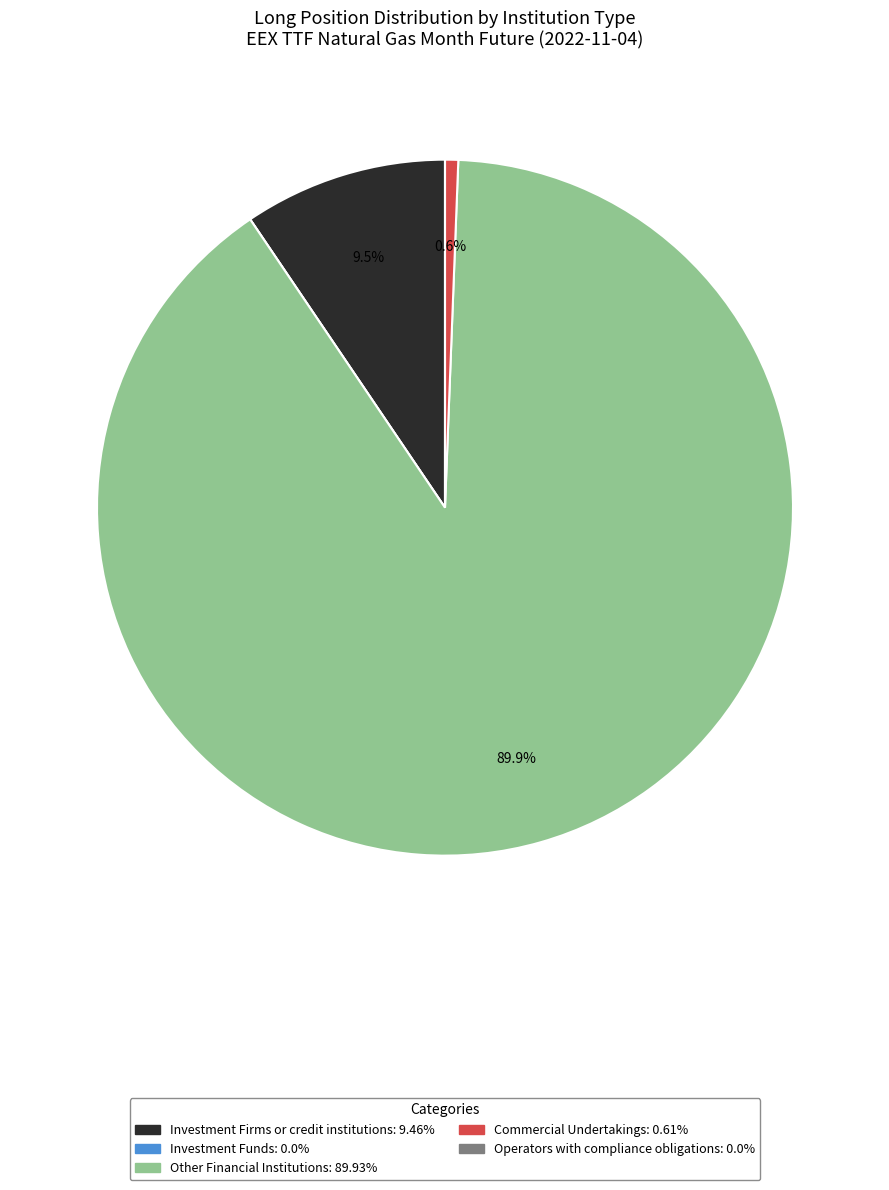

Does Other Financial Institutions: 89.93% account for over 50% of the chart?

Yes